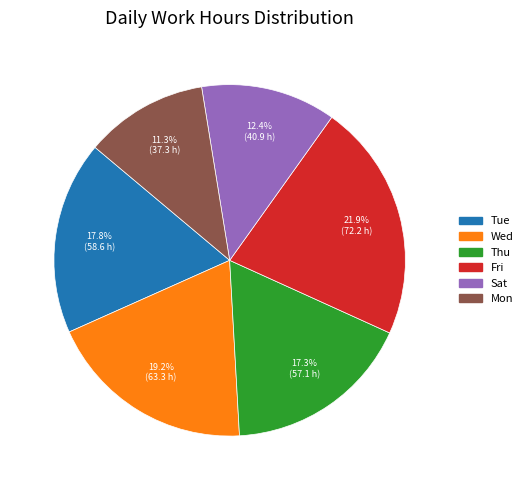

How many segments does this pie chart have?

6